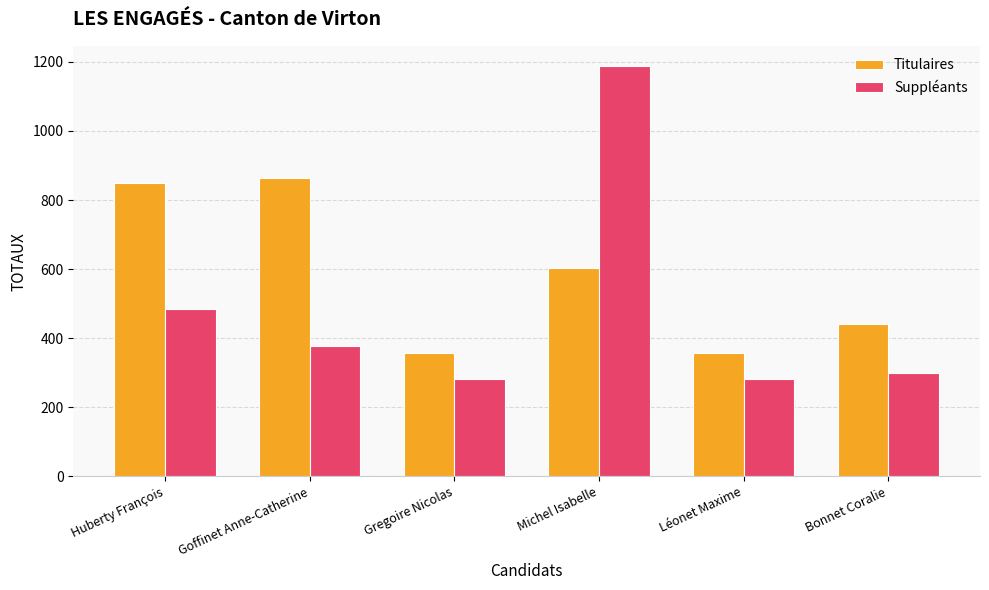

How many bars are there in total?

12